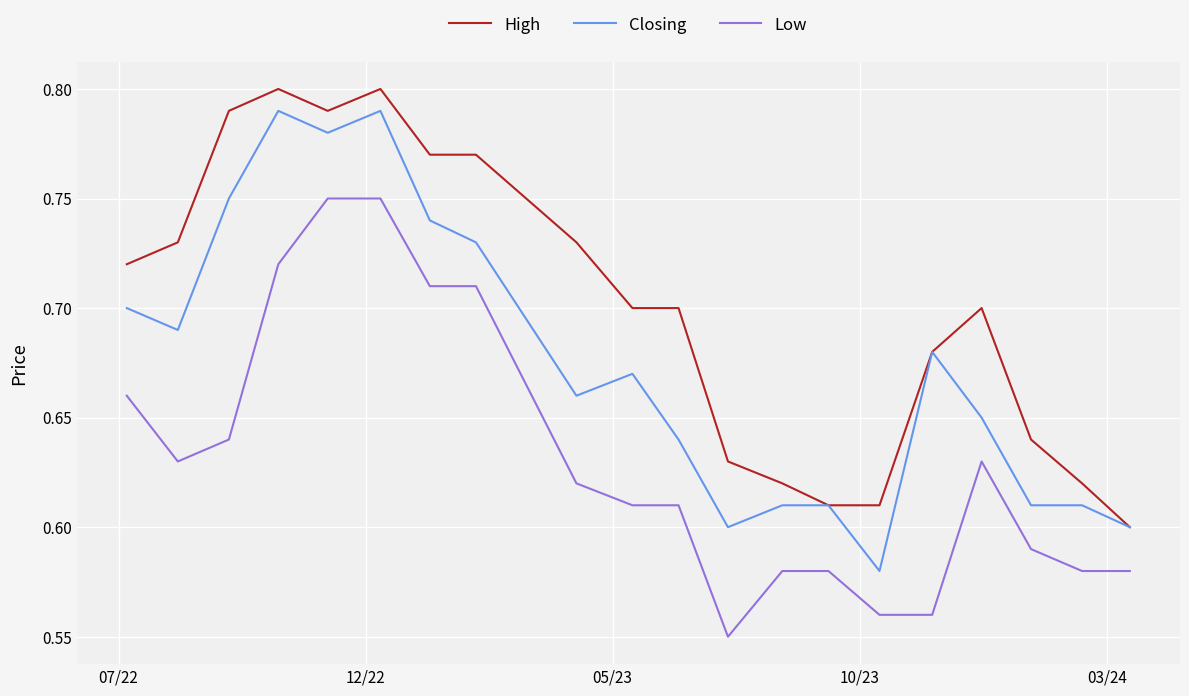

Does the chart display data point markers on the line(s)?

No